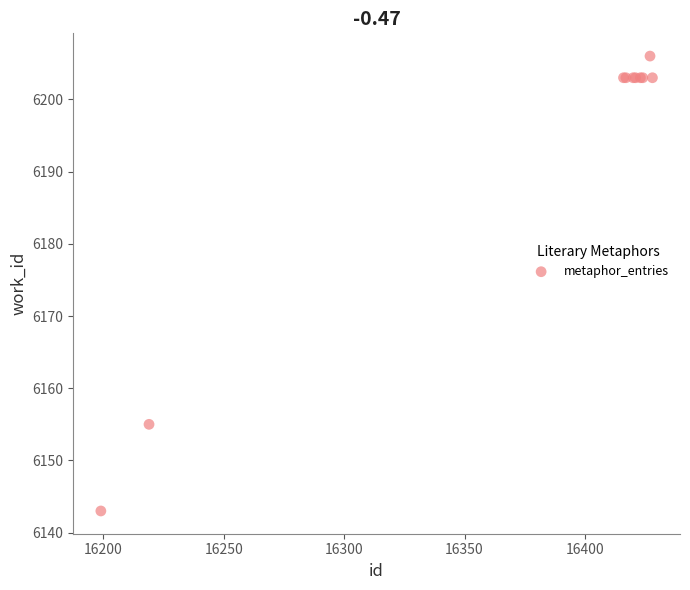

What Y value in the scatter plot is closest to 6174?

6155